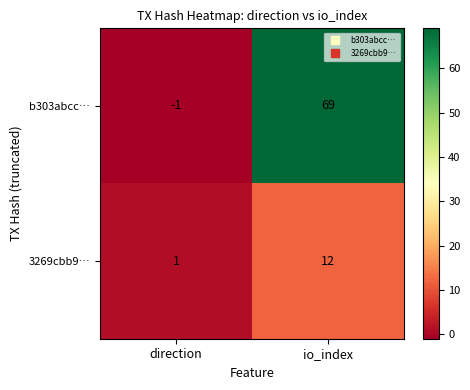

How many data points in 3269cbb9… are less than 12?

1